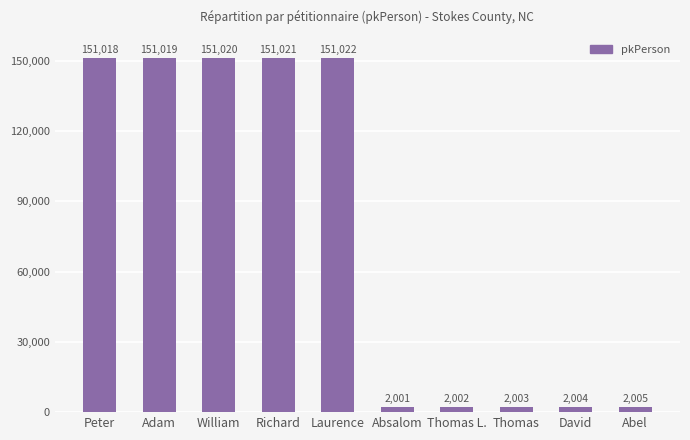

True or false: the data shows 151019 at Adam.

True